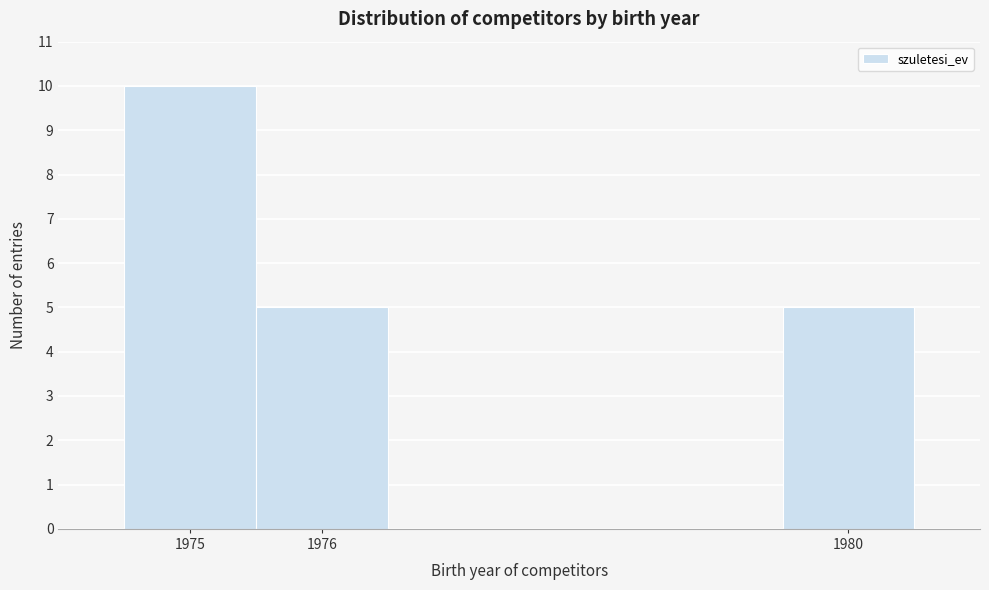

Reading left to right, transcribe this chart: for each bar, give the range it covers on the x-axis and its height. The values are not printed on the chart, so give them approximately, as read against the axis.

1974.5 to 1975.5: 10
1975.5 to 1976.5: 5
1976.5 to 1977.5: 0
1977.5 to 1978.5: 0
1978.5 to 1979.5: 0
1979.5 to 1980.5: 5